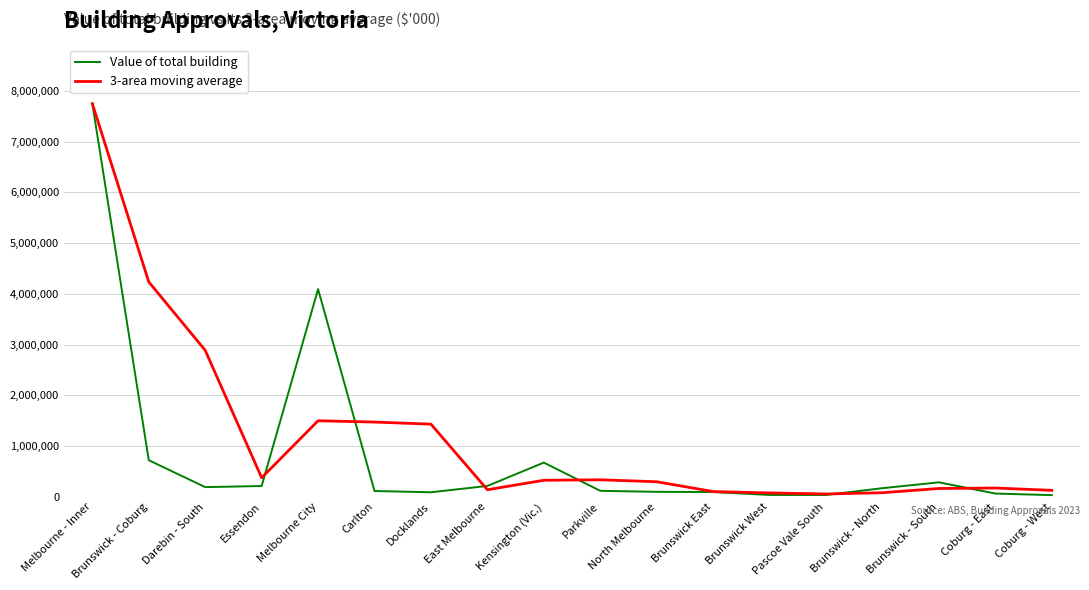

Which series has the largest total across all categories?

3-area moving average